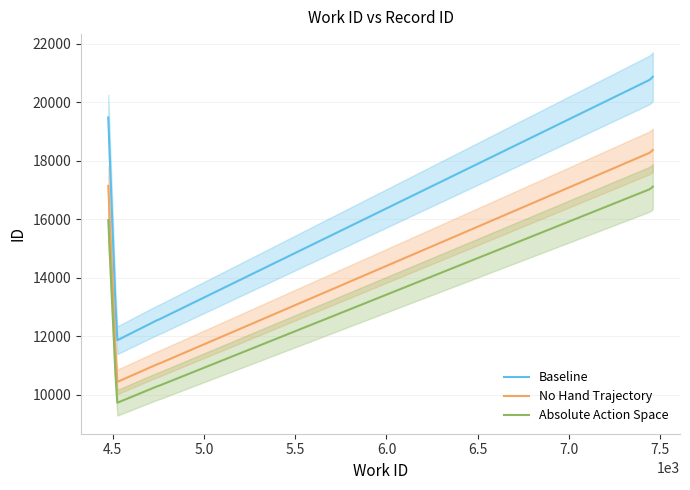

True or false: id and work_id intersect in this chart.

False